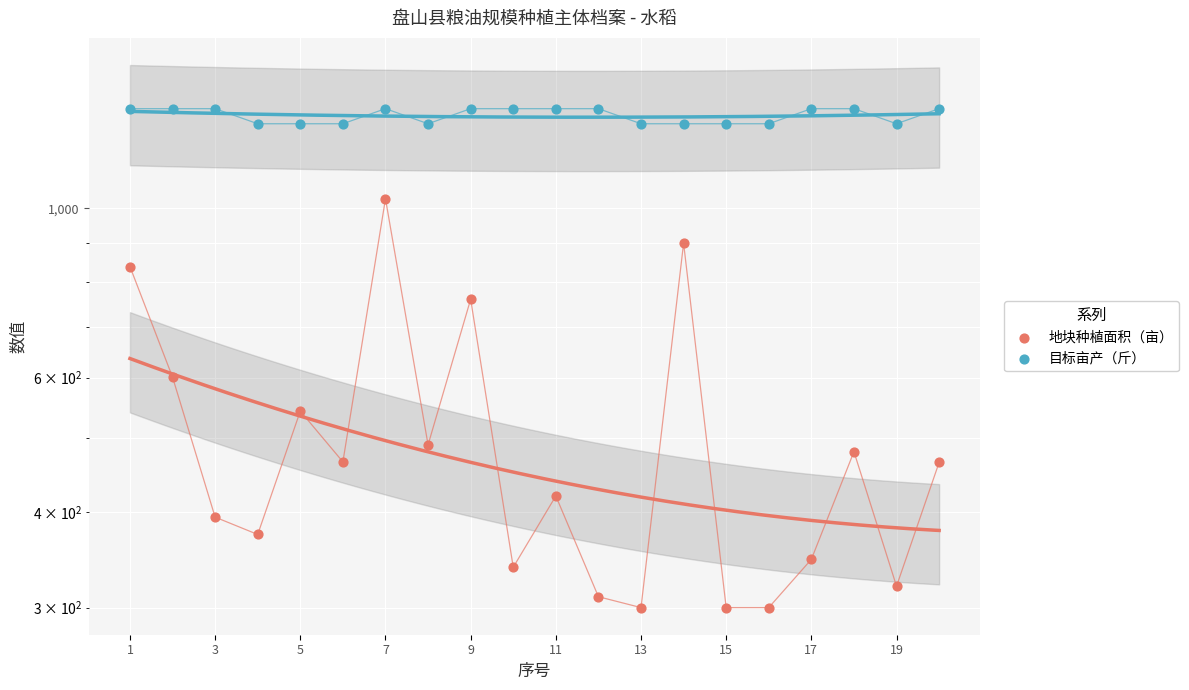

Which series contains the highest Y value?

目标亩产（斤）